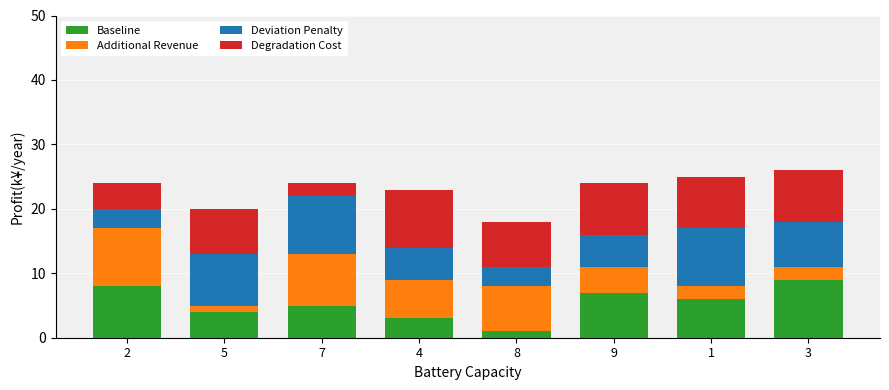

The Baseline series shows 13 at 2. True or false?

False